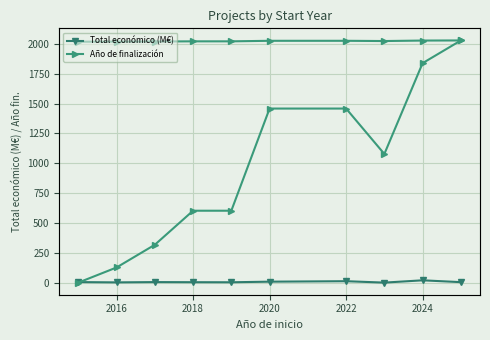

True or false: Año finalización (right) and Año de finalización cross at least once.

False